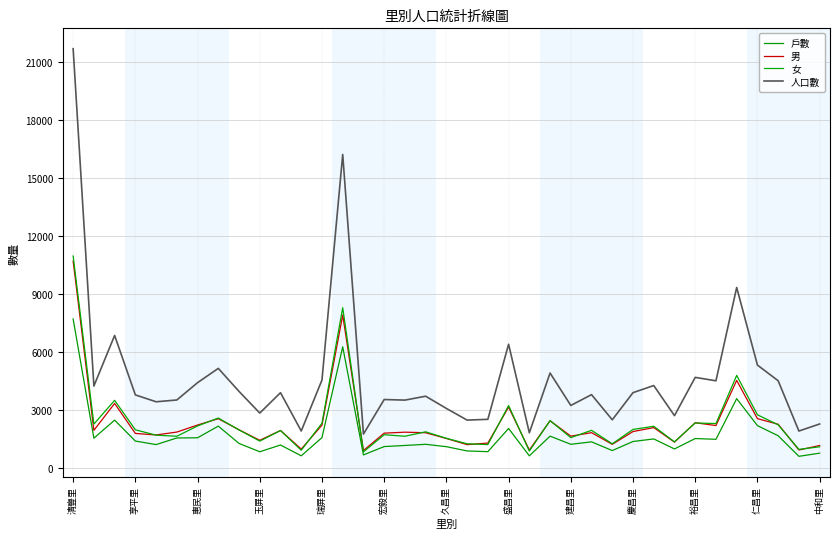

Rank the series by their maximum value, from lowest to highest.

戶數, 男, 女, 人口數